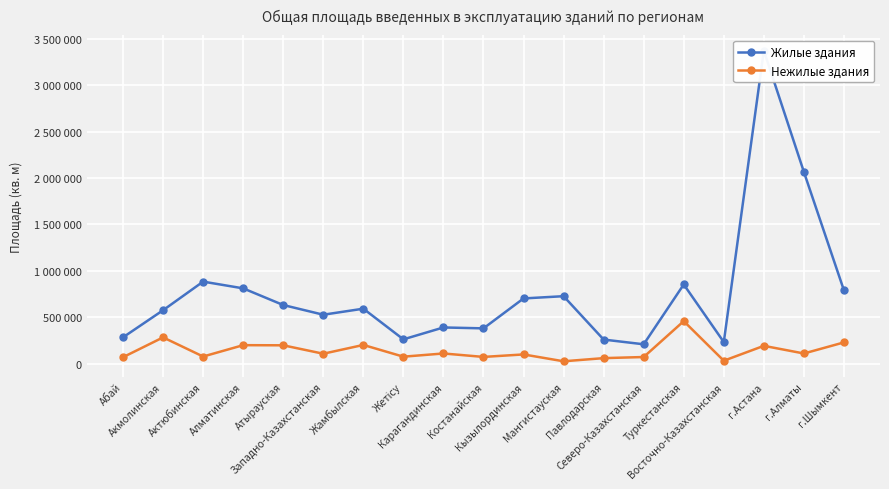

Reading left to right, list all the values displayed in this chart.

Жилые здания: Абай=283961	Акмолинская=575730	Актюбинская=883867	Алматинская=811355	Атырауская=631871	Западно-Казахстанская=527481	Жамбылская=592446	Жетісу=262273	Карагандинская=390338	Костанайская=380549	Кызылординская=702738	Мангистауская=727049	Павлодарская=259898	Северо-Казахстанская=209066	Туркестанская=853334	Восточно-Казахстанская=233022	г.Астана=3371293	г.Алматы=2064801	г.Шымкент=789363
Нежилые здания: Абай=69983	Акмолинская=283439	Актюбинская=77280	Алматинская=199618	Атырауская=198066	Западно-Казахстанская=107454	Жамбылская=202074	Жетісу=75624	Карагандинская=110157	Костанайская=73050	Кызылординская=99774	Мангистауская=25999	Павлодарская=60028	Северо-Казахстанская=71936	Туркестанская=458318	Восточно-Казахстанская=32045	г.Астана=192400	г.Алматы=110084	г.Шымкент=229378